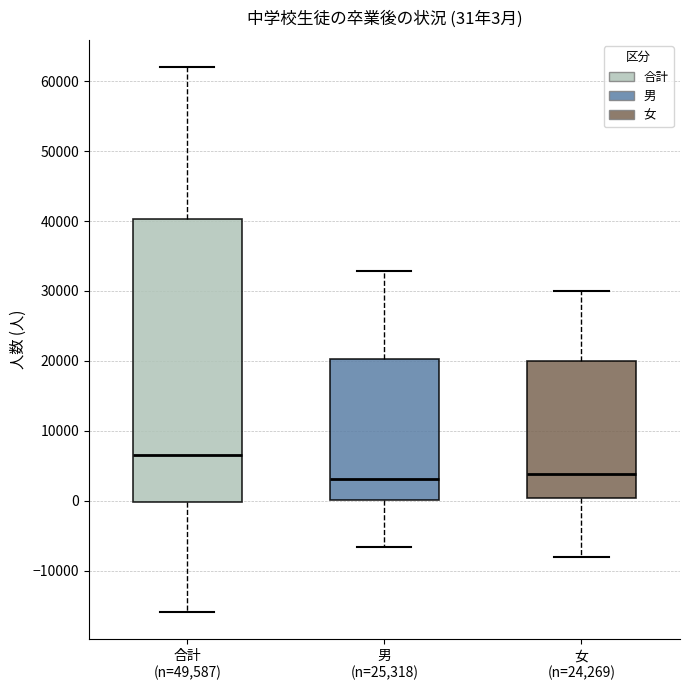

Which box has the highest median line?

合計 (n=49,587)